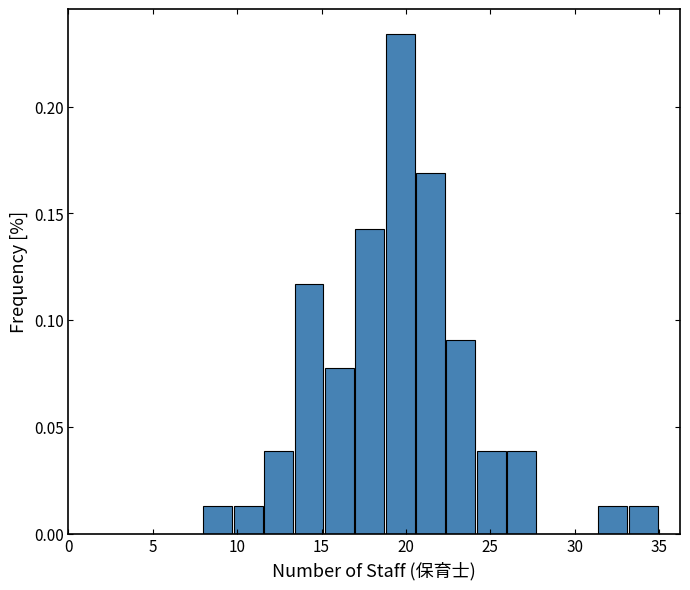

Around what value on the x-axis is the tallest bar? Give the approximate position of its centre, as read against the axis.

19.5